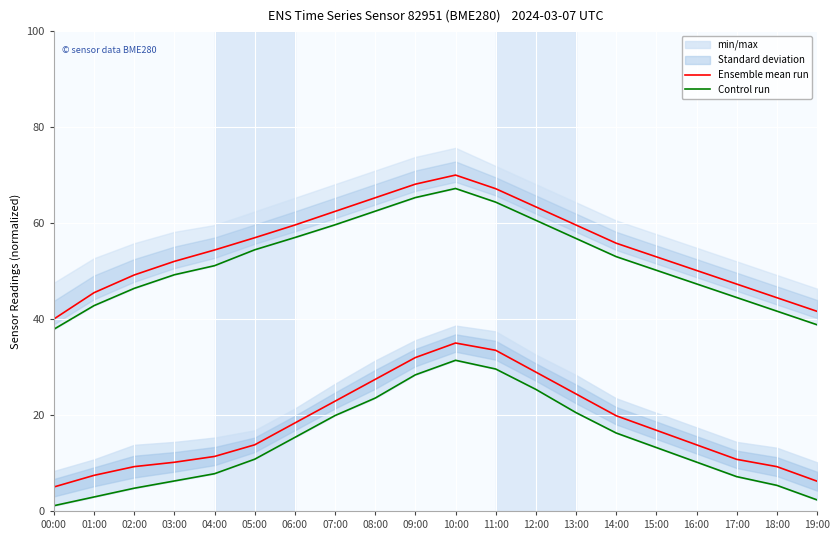

The Control run series shows 28.4 at 09:00. True or false?

True